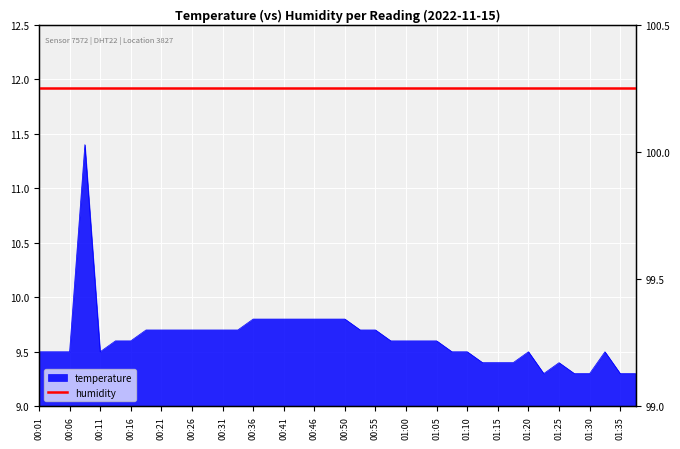

Which has a higher value, 01:30 or 00:50?

00:50